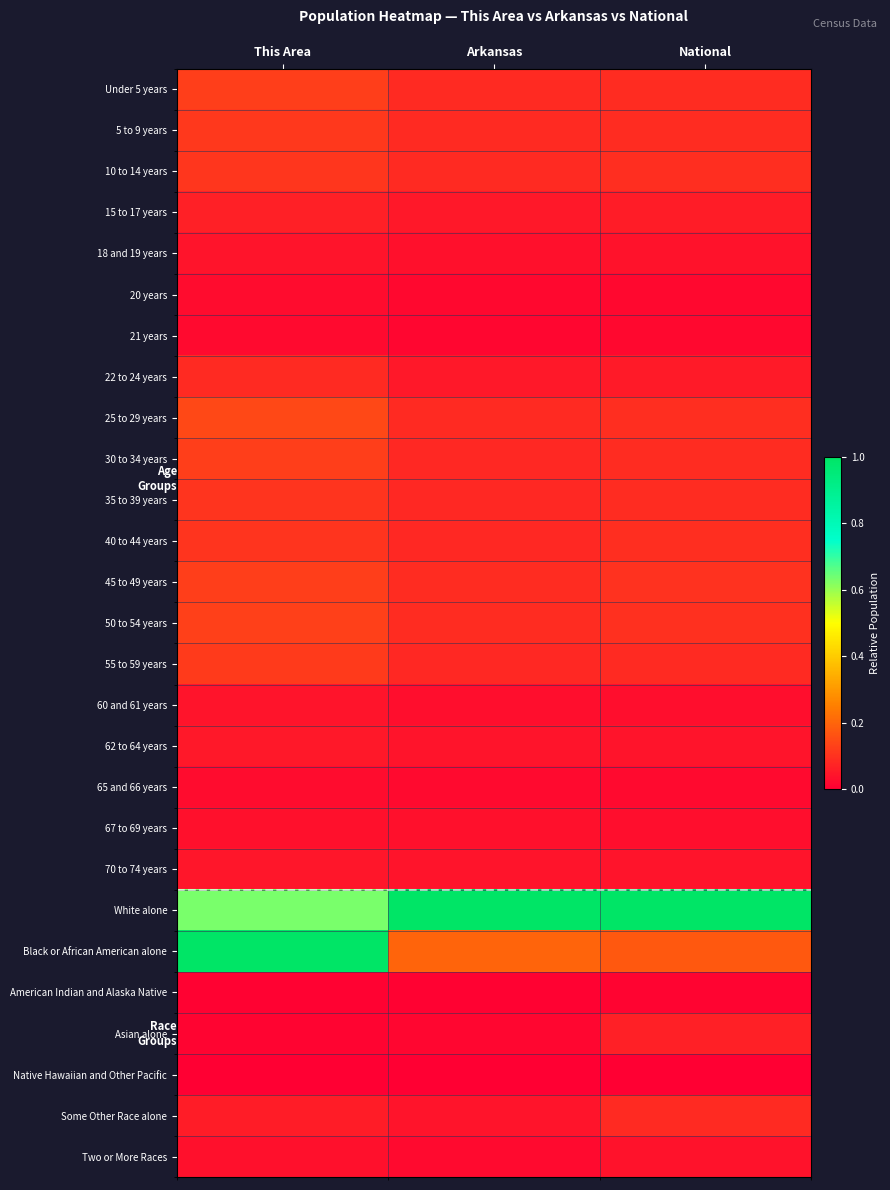

Rank the series by their maximum value, from lowest to highest.

Native Hawaiian and Other Pacific, American Indian and Alaska Native, 21 years, 20 years, 65 and 66 years, 67 to 69 years, Two or More Races, 60 and 61 years, 18 and 19 years, 70 to 74 years, 62 to 64 years, Asian alone, 15 to 17 years, 22 to 24 years, Some Other Race alone, 40 to 44 years, 35 to 39 years, 10 to 14 years, 5 to 9 years, 55 to 59 years, 30 to 34 years, 45 to 49 years, Under 5 years, 50 to 54 years, 25 to 29 years, Black or African American alone, White alone